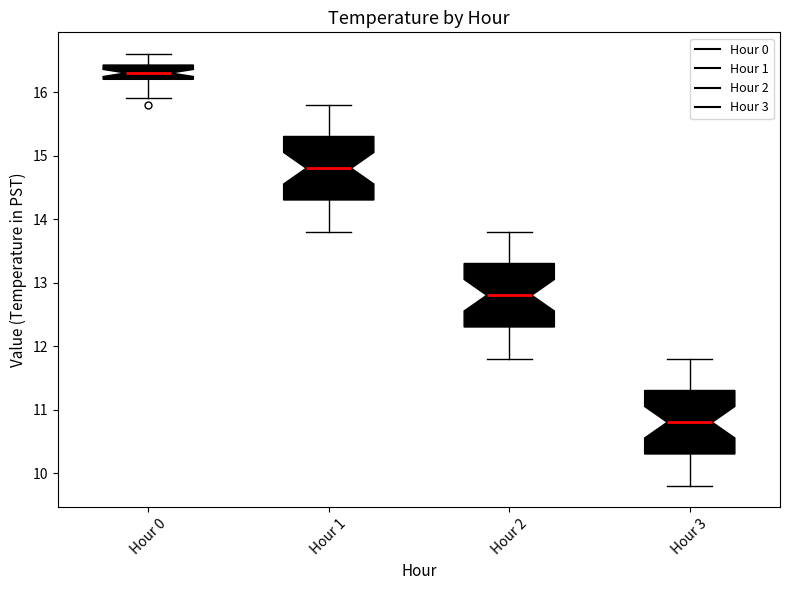

Which box has the lowest median line?

Hour 3